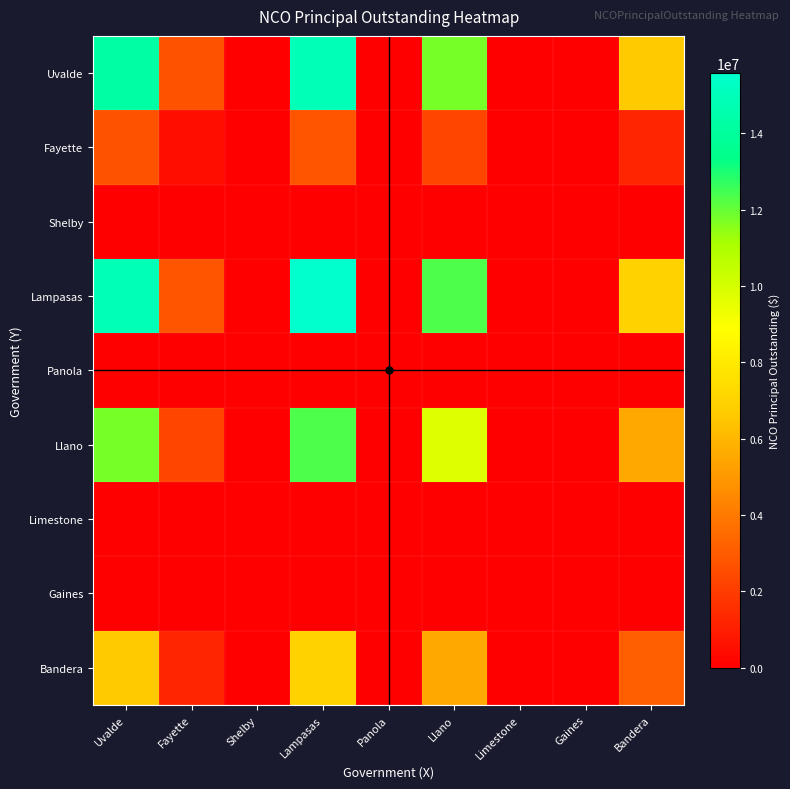

Reading left to right, extract all data points from this chart.

Uvalde: Uvalde=14245000.0	Fayette=2734759.5	Shelby=0.0	Lampasas=14897553.5	Panola=0.0	Llano=11785107.1	Limestone=0.0	Gaines=0.0	Bandera=6650618.4
Fayette: Uvalde=2734759.5	Fayette=525020.0	Shelby=0.0	Lampasas=2860036.9	Panola=0.0	Llano=2262508.5	Limestone=0.0	Gaines=0.0	Bandera=1276787.8
Shelby: Uvalde=0.0	Fayette=0.0	Shelby=0.0	Lampasas=0.0	Panola=0.0	Llano=0.0	Limestone=0.0	Gaines=0.0	Bandera=0.0
Lampasas: Uvalde=14897553.5	Fayette=2860036.9	Shelby=0.0	Lampasas=15580000.0	Panola=0.0	Llano=12324974.6	Limestone=0.0	Gaines=0.0	Bandera=6955278.6
Panola: Uvalde=0.0	Fayette=0.0	Shelby=0.0	Lampasas=0.0	Panola=0.0	Llano=0.0	Limestone=0.0	Gaines=0.0	Bandera=0.0
Llano: Uvalde=11785107.1	Fayette=2262508.5	Shelby=0.0	Lampasas=12324974.6	Panola=0.0	Llano=9750000.0	Limestone=0.0	Gaines=0.0	Bandera=5502158.7
Limestone: Uvalde=0.0	Fayette=0.0	Shelby=0.0	Lampasas=0.0	Panola=0.0	Llano=0.0	Limestone=0.0	Gaines=0.0	Bandera=0.0
Gaines: Uvalde=0.0	Fayette=0.0	Shelby=0.0	Lampasas=0.0	Panola=0.0	Llano=0.0	Limestone=0.0	Gaines=0.0	Bandera=0.0
Bandera: Uvalde=6650618.4	Fayette=1276787.8	Shelby=0.0	Lampasas=6955278.6	Panola=0.0	Llano=5502158.7	Limestone=0.0	Gaines=0.0	Bandera=3105000.0